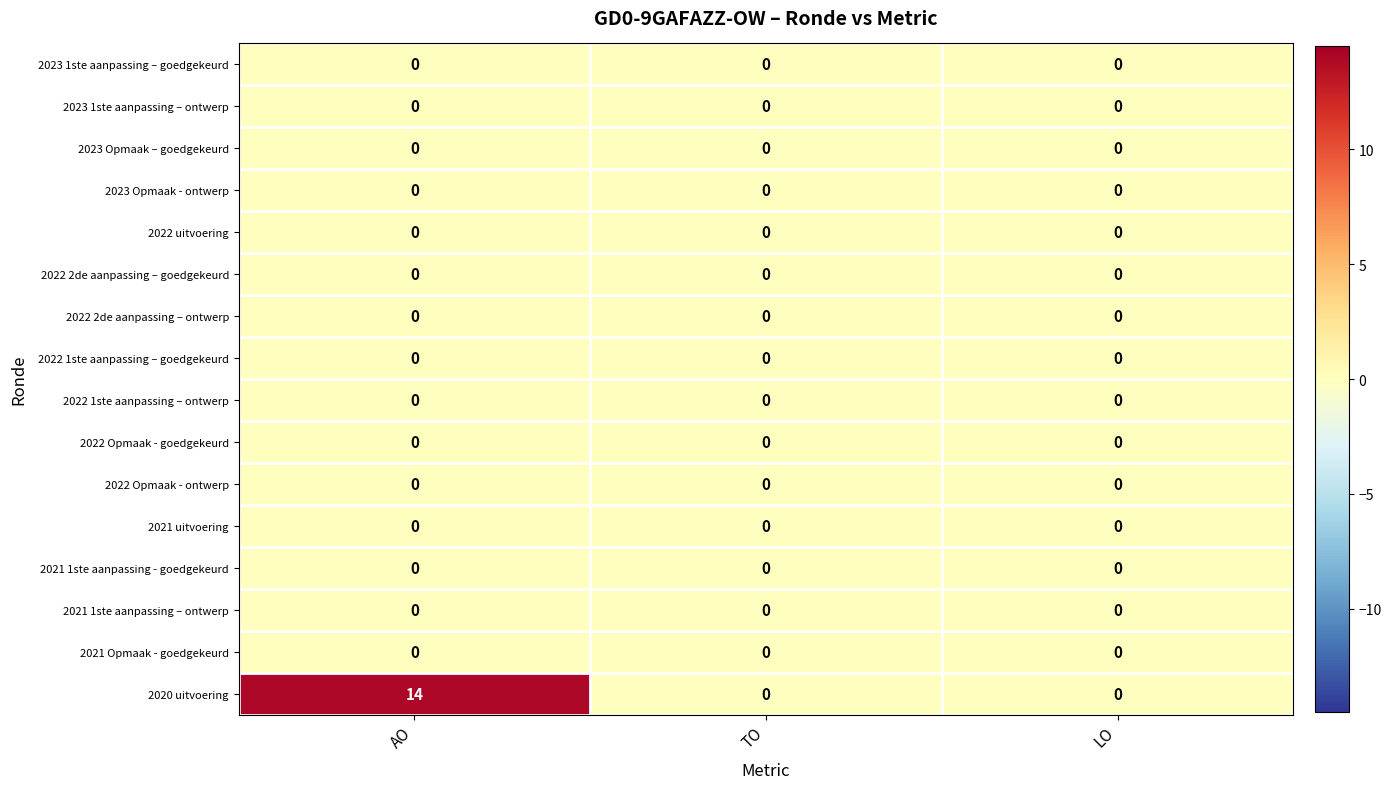

Which series has the largest total across all categories?

2020 uitvoering